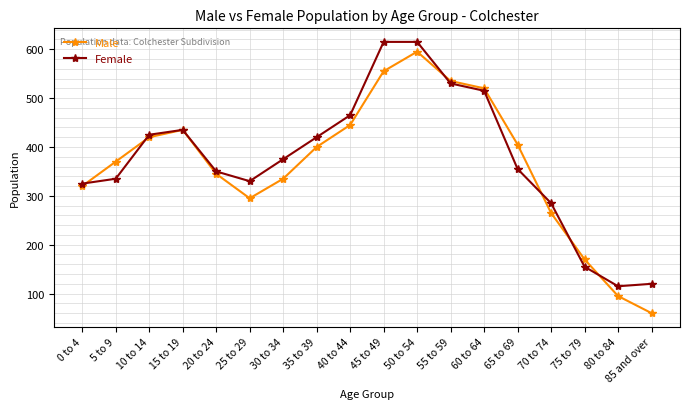

Read the Female value at 70 to 74.

285